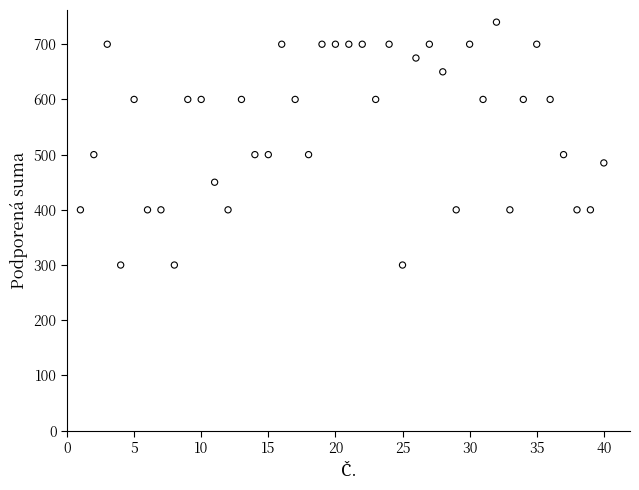

What is the range of X values (max minus min)?

39